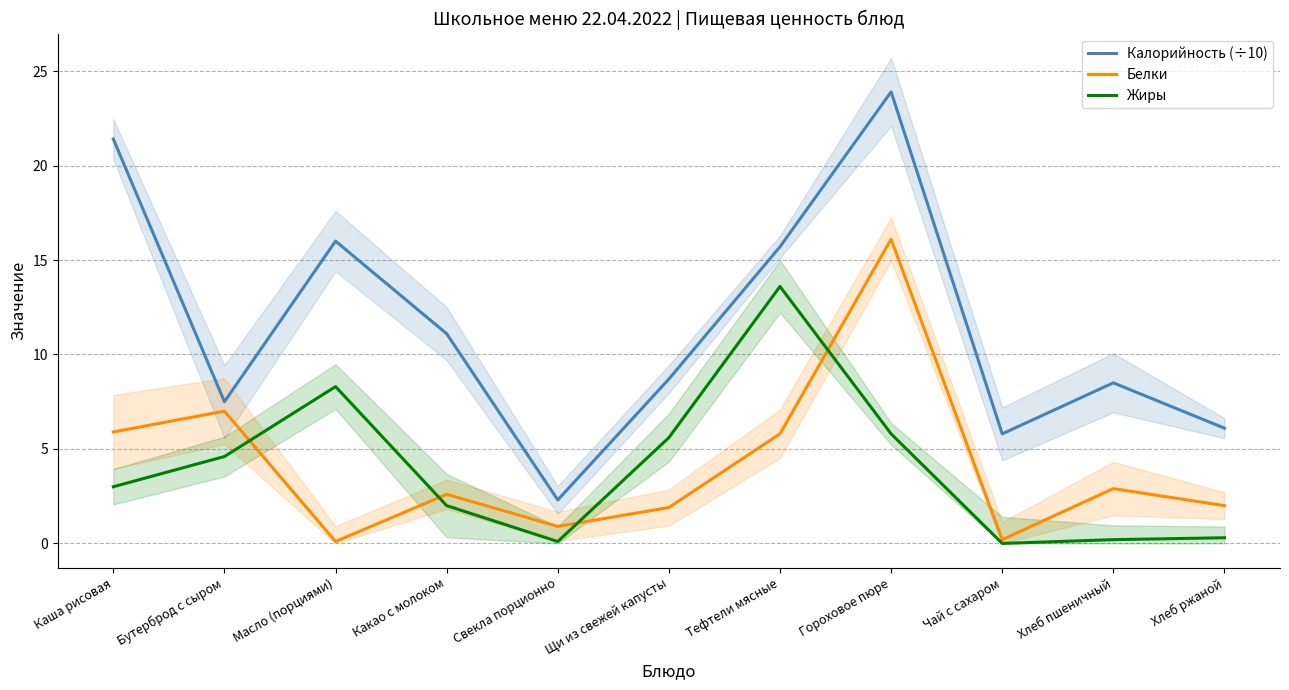

Where is the first local minimum for Белки?

Масло (порциями)